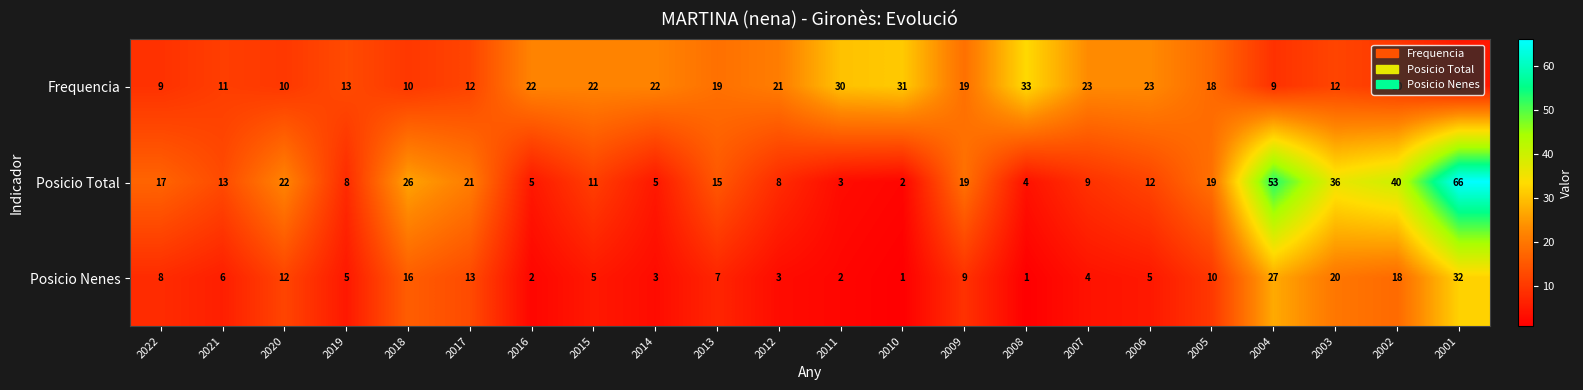

At 2022, list the series in order from smallest to largest.

Posicio Nenes, Frequencia, Posicio Total